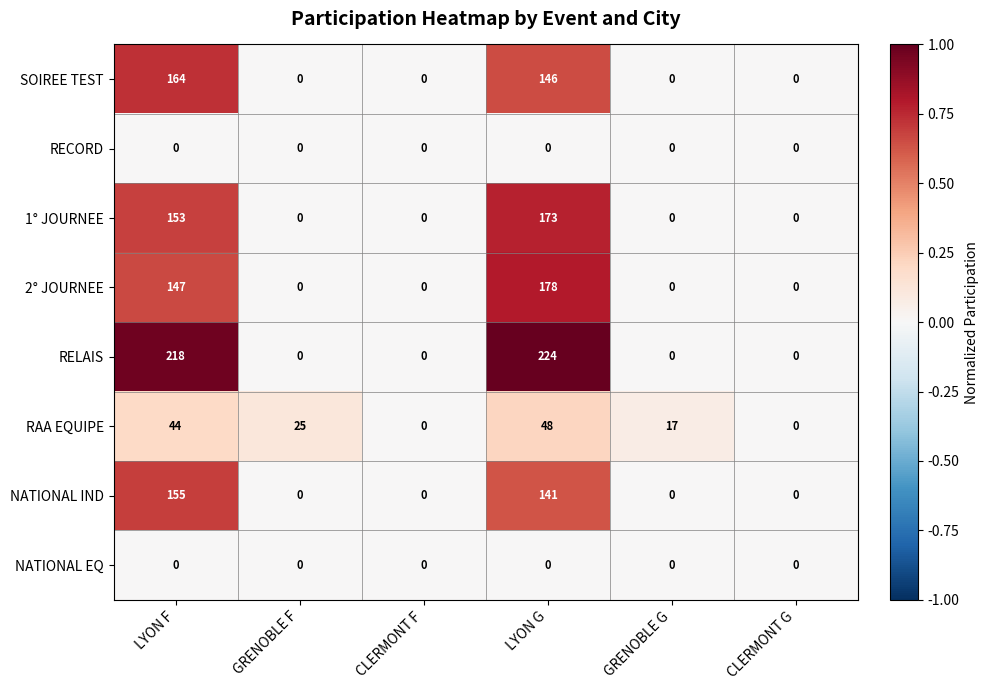

Is it true that RAA EQUIPE equals 25 at GRENOBLE F?

True